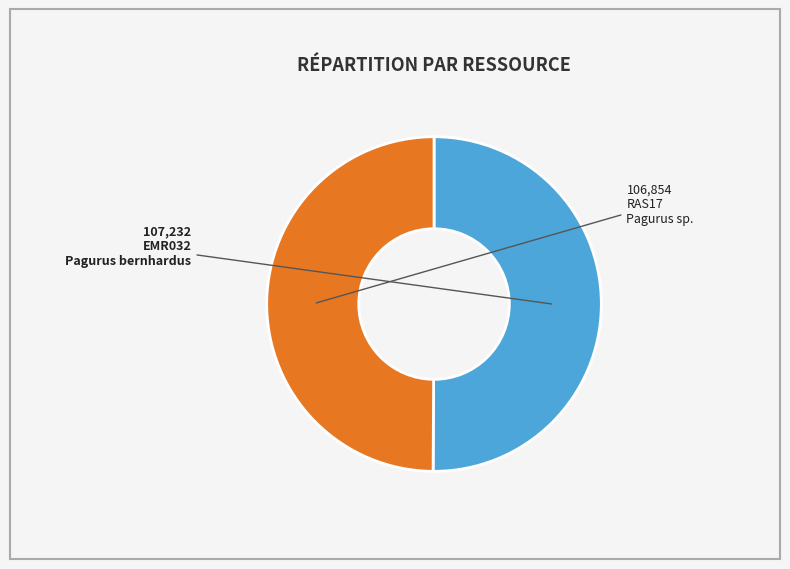

Approximately how many times larger is the value at RAS17 compared to EMR032?

1.0